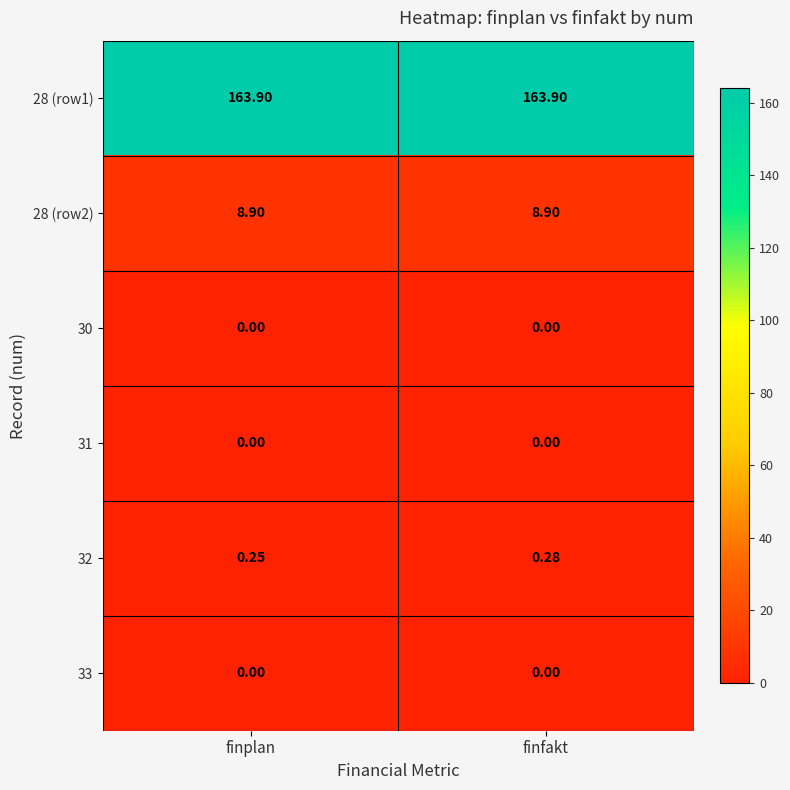

How many data points does each series have?

2